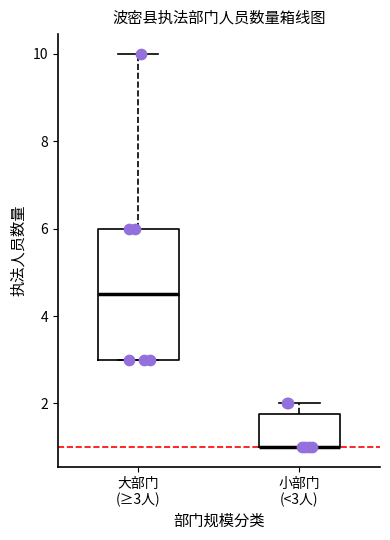

Reading left to right, transcribe this box plot: for each box, give where its median line is, the range the box spans, and where its two whiskers end, as read against the y-axis. The values are not printed on the chart, so give them approximately, as read against the axis.

大部门 (≥3人): median 4.6, box 3.0 to 6.0, whiskers 3.0 to 10.0
小部门 (<3人): median 1.0 (drawn on the box's lower edge), box 1.0 to 1.8, whiskers 1.0 to 2.0